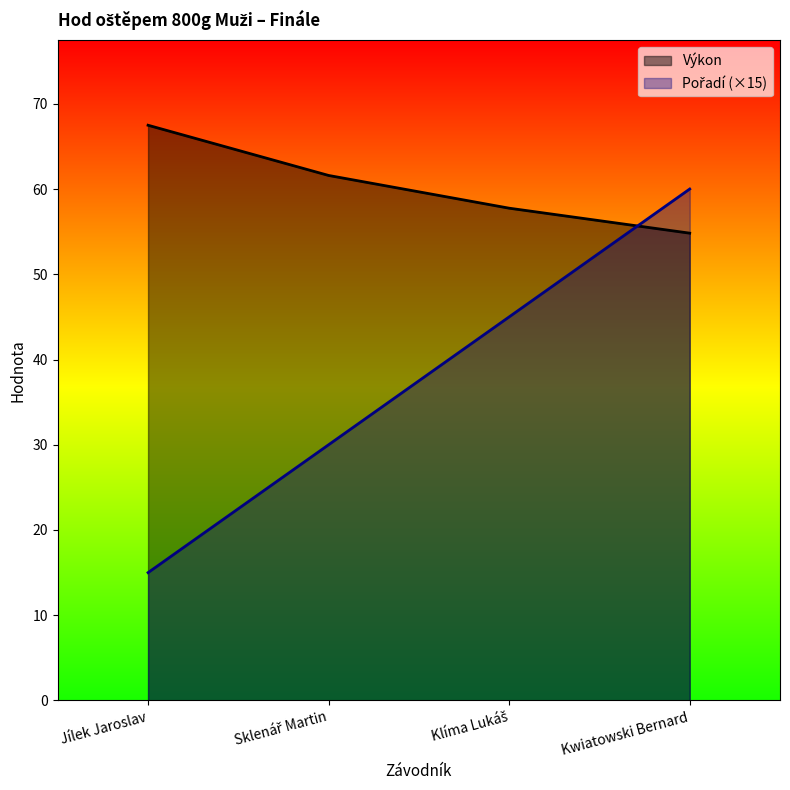

After their last crossing, which series has the higher values: Pořadí or Výkon?

Pořadí